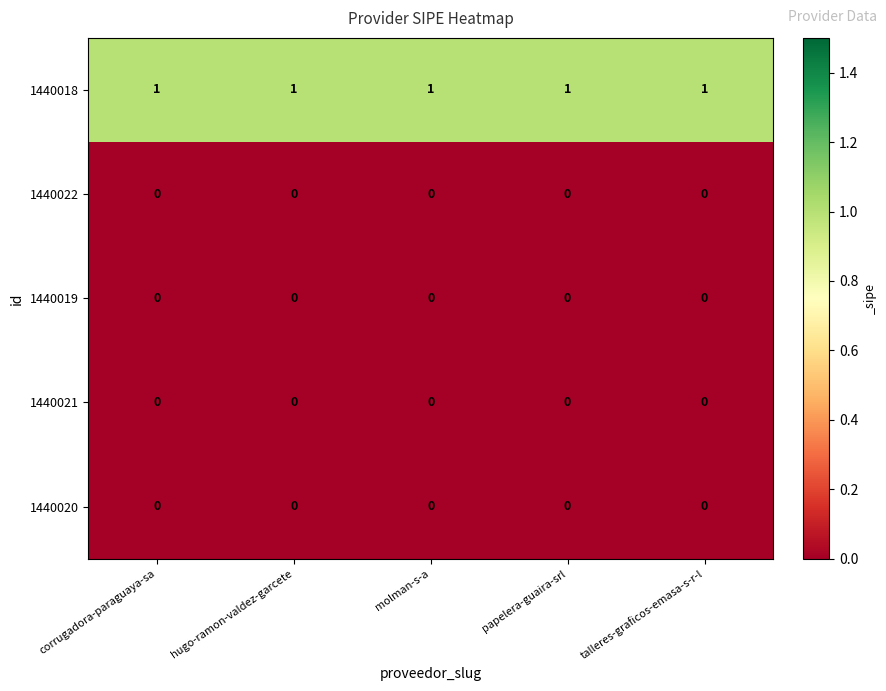

What is the total value across all series at hugo-ramon-valdez-garcete?

1